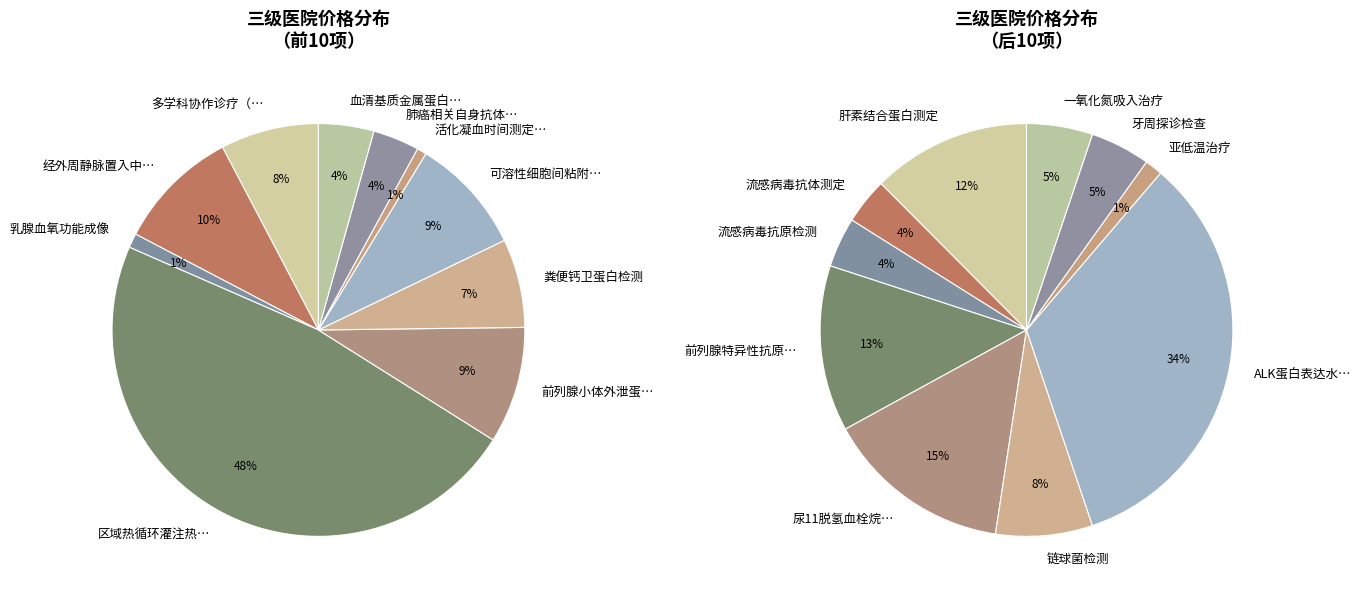

How many segments does this pie chart have?

20